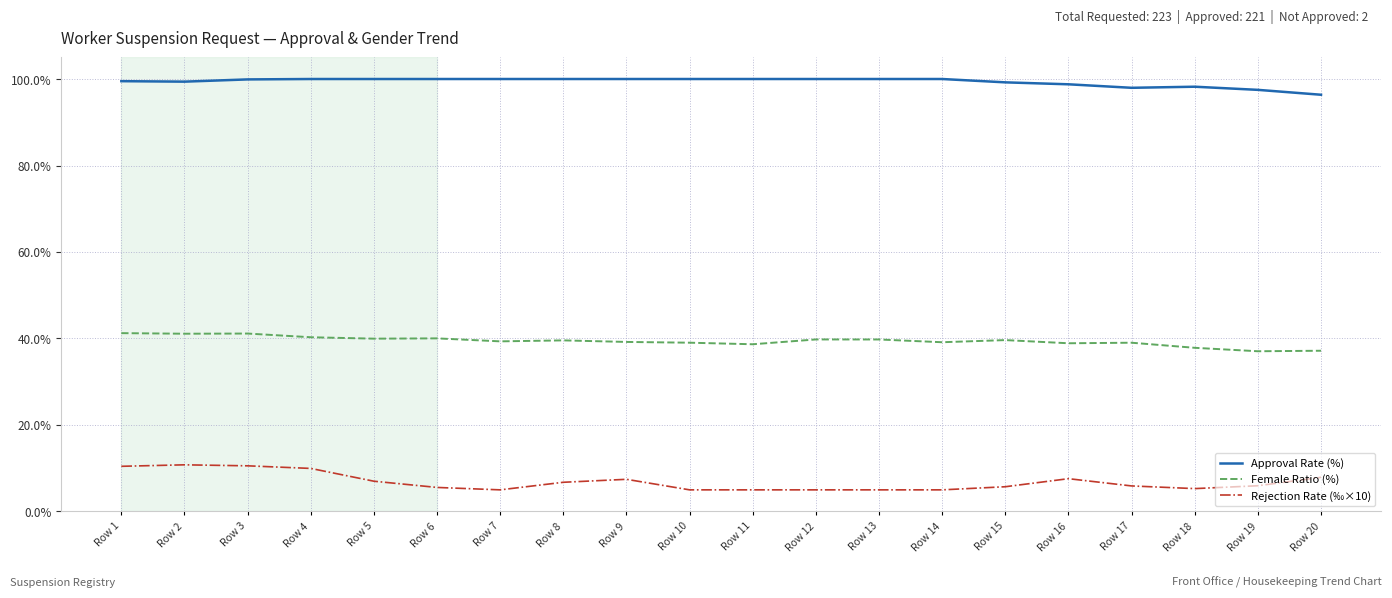

True or false: Female Ratio (%) and Approval Rate (%) intersect in this chart.

False